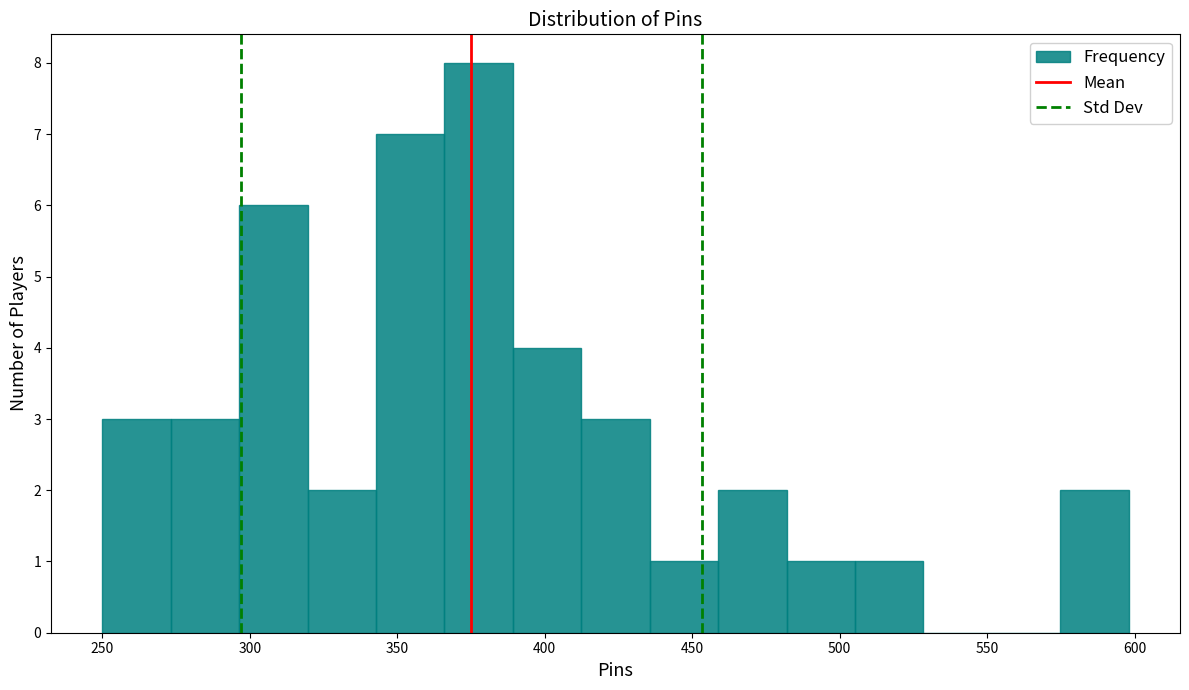

What is the height of the bar covering 345 to 365 on the x-axis? Neither the bar edges nor the heights are printed on the chart, so give them approximately, as read against the axes.

7